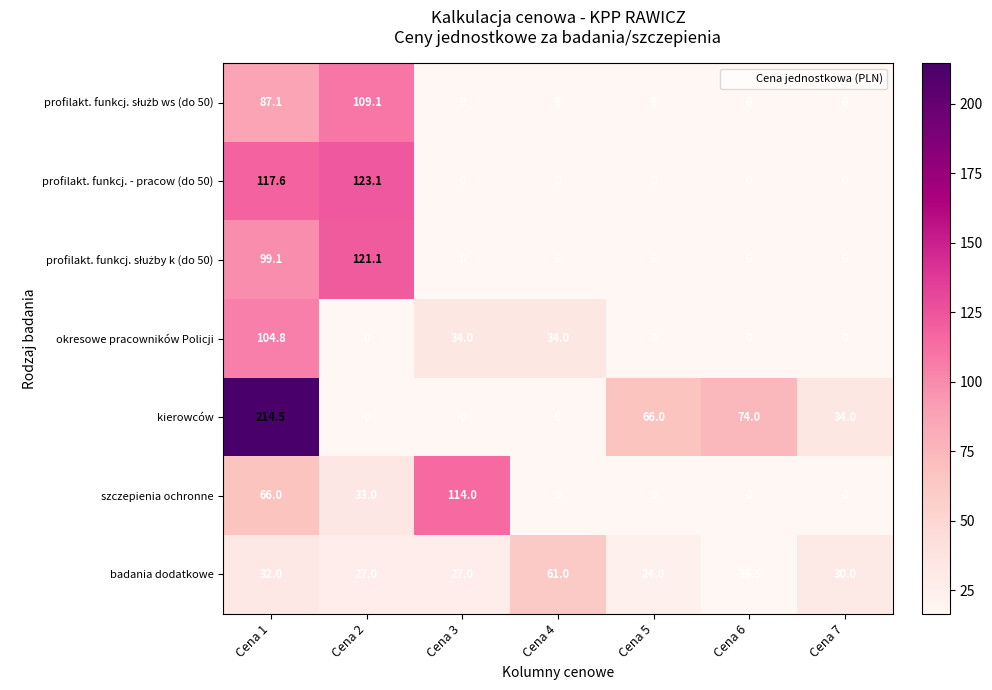

The value of profilakt. funkcj. - pracow (do 50) at Cena 7 is 0.0. True or false?

True